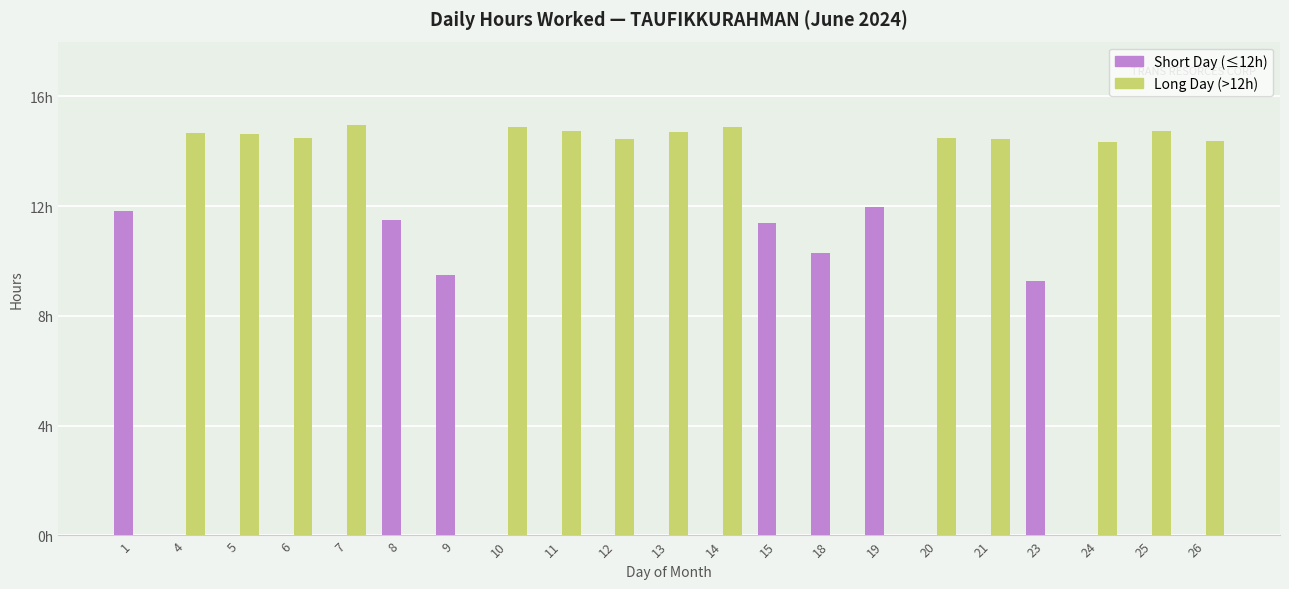

Does the chart contain stacked bars?

No